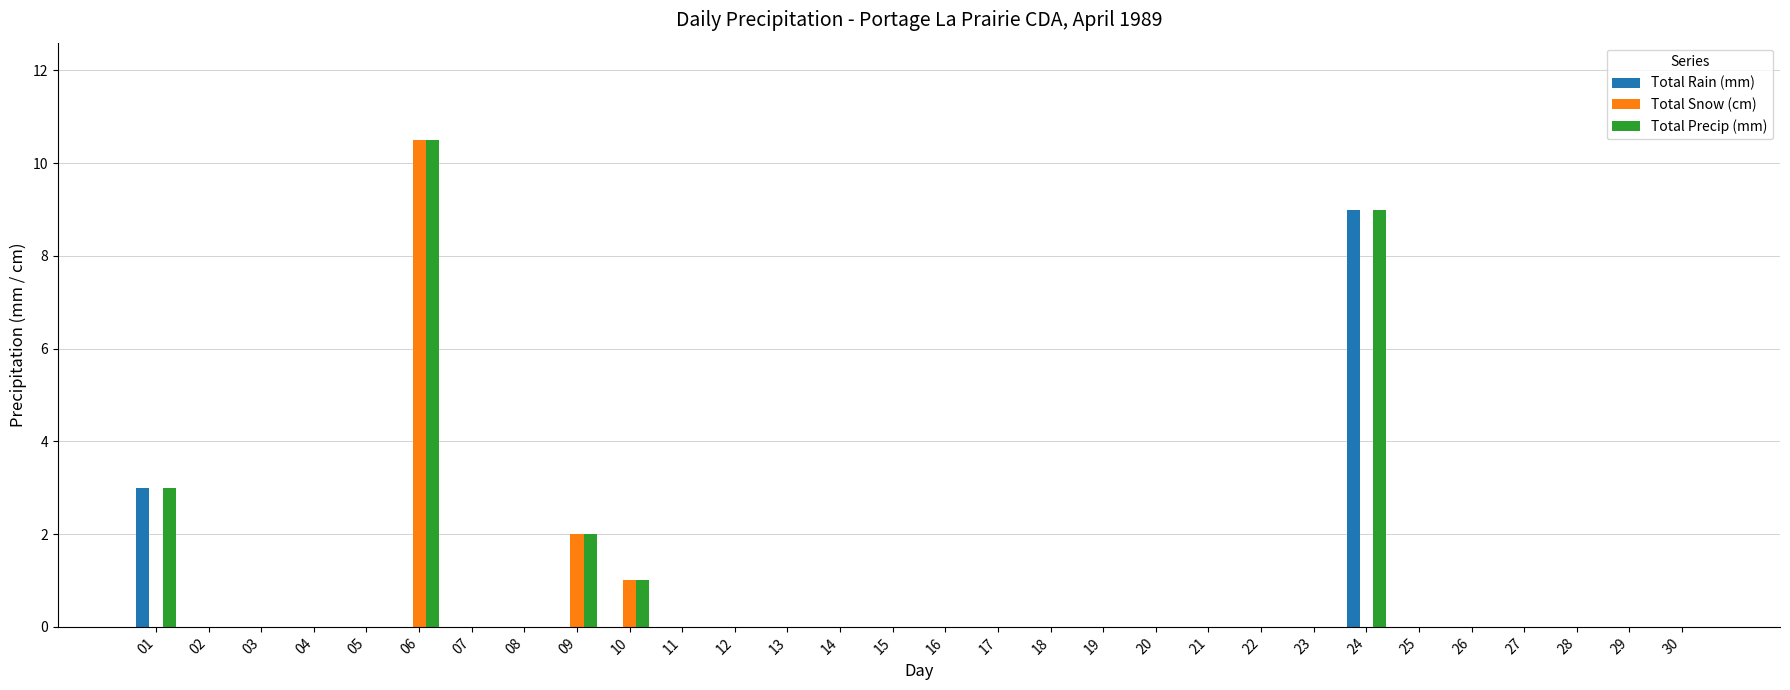

How many categories are shown in the chart?

30